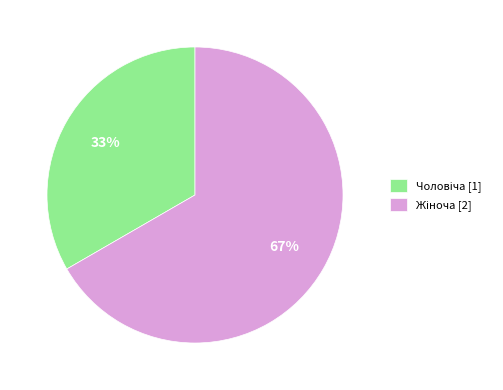

To the nearest percent, what is the average slice percentage?

50%